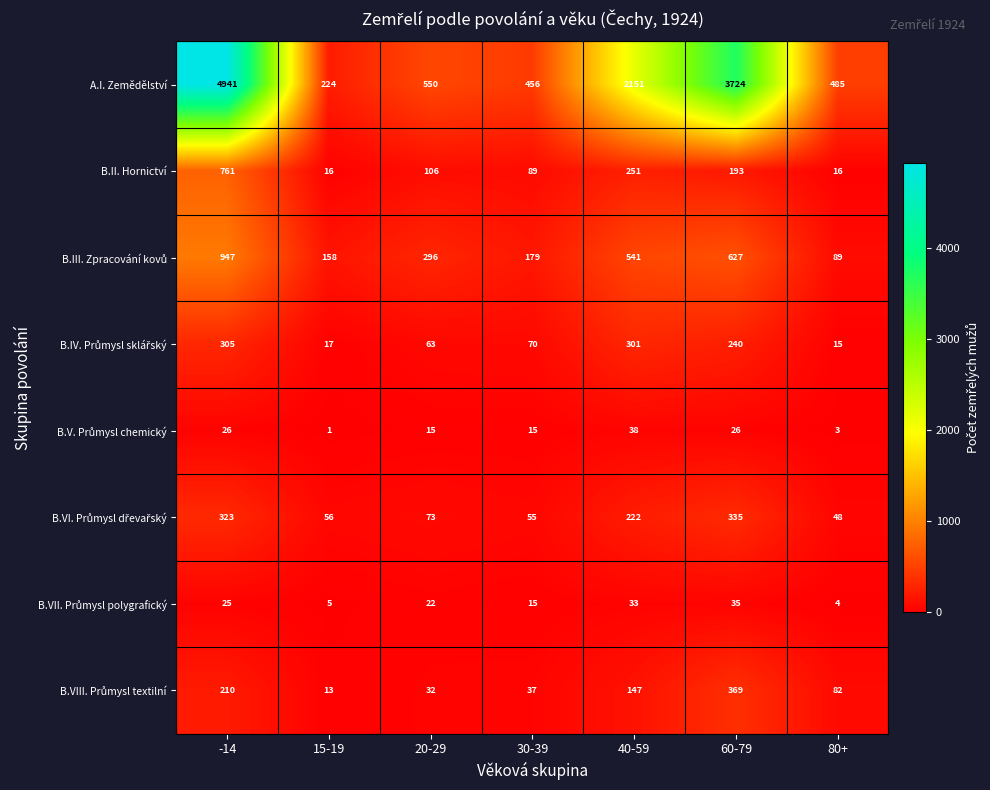

What is the spread (max minus min) of values at 40-59?

2118